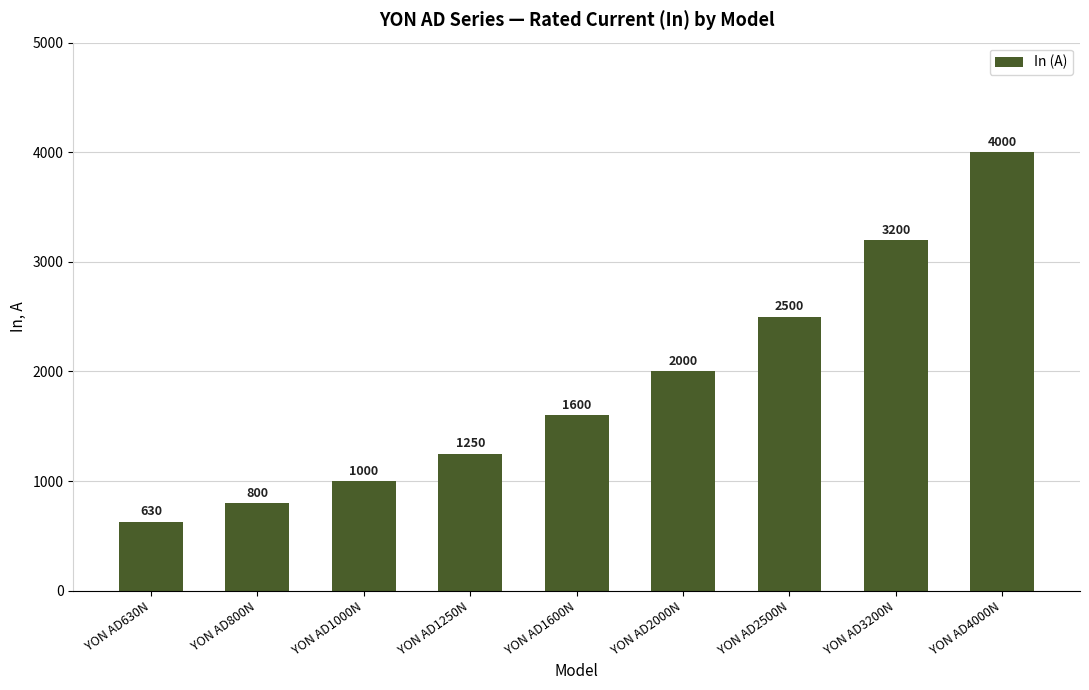

How many categories are shown in the chart?

9